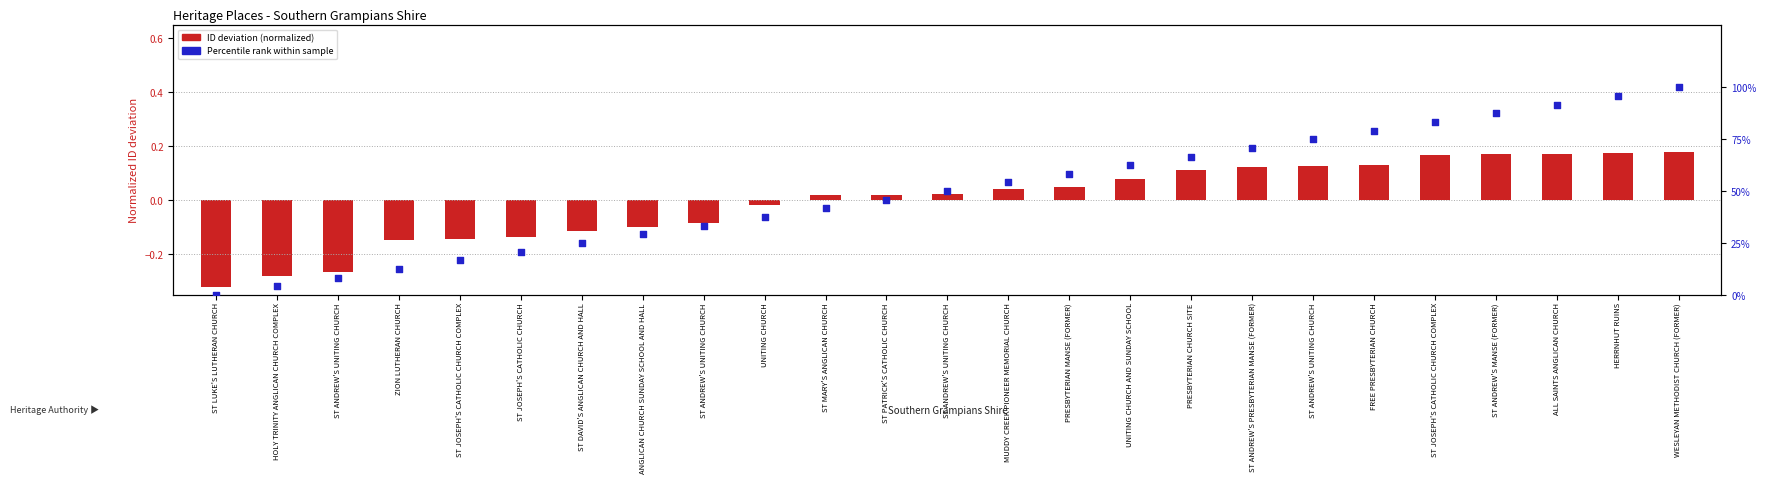

Which series has the widest spread of Y values?

Percentile rank within sample